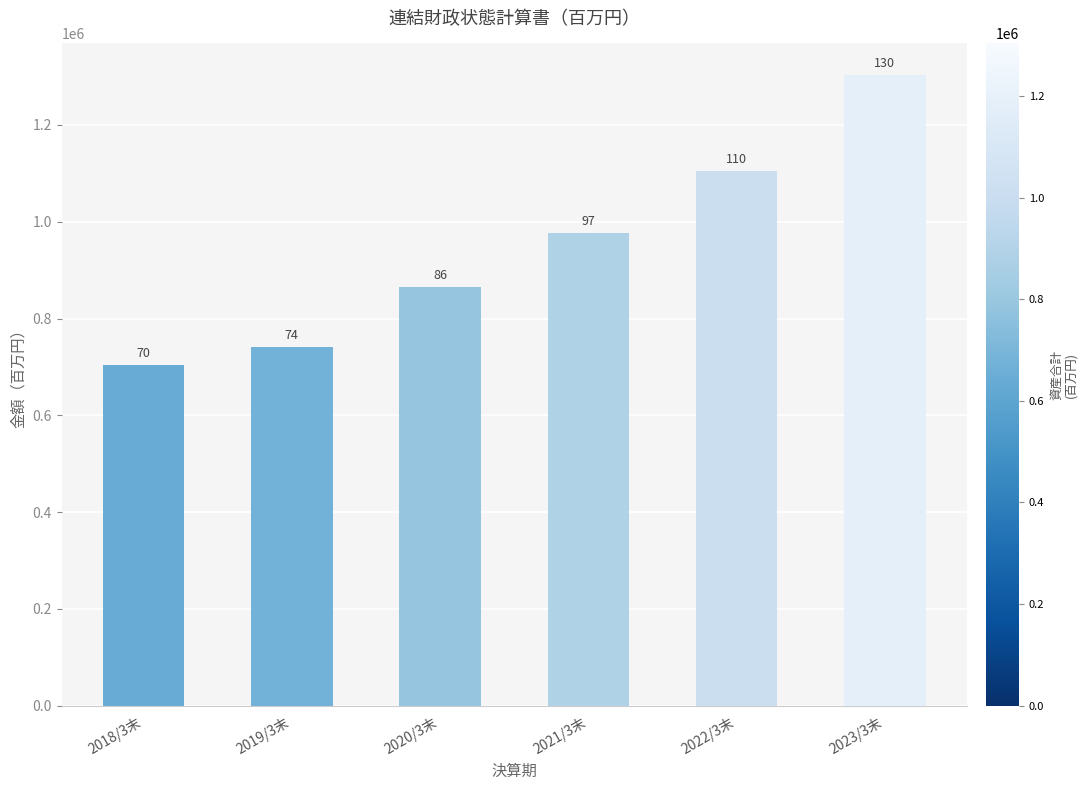

List the labels in order of value, smallest first.

2018/3末, 2019/3末, 2020/3末, 2021/3末, 2022/3末, 2023/3末